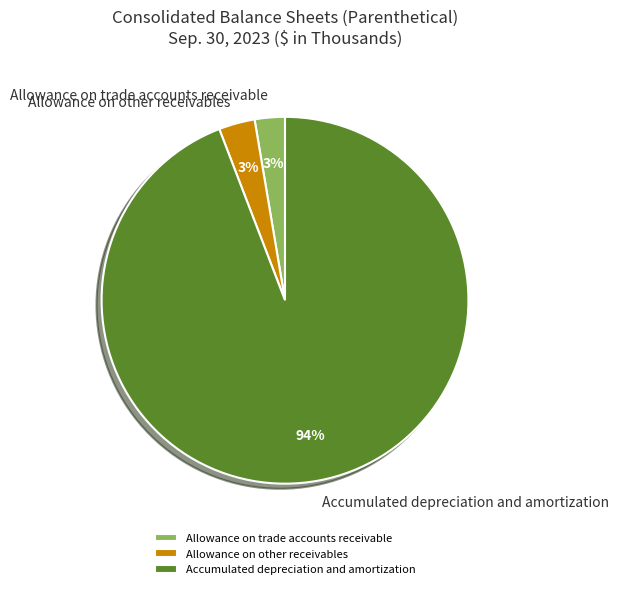

To the nearest percent, what is the combined percentage of Allowance on trade accounts receivable and Allowance on other receivables?

6%